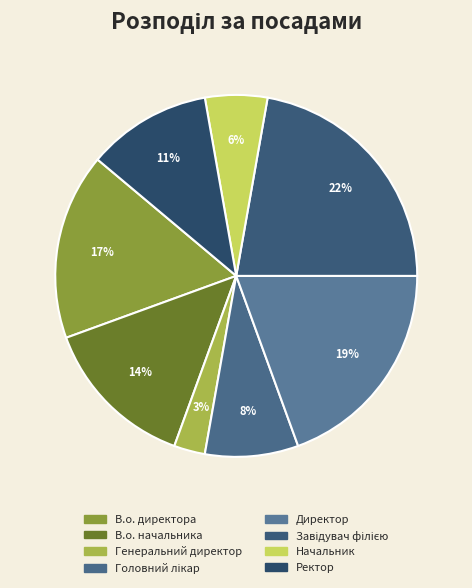

Is it true that В.о. начальника is 4% of the pie?

False